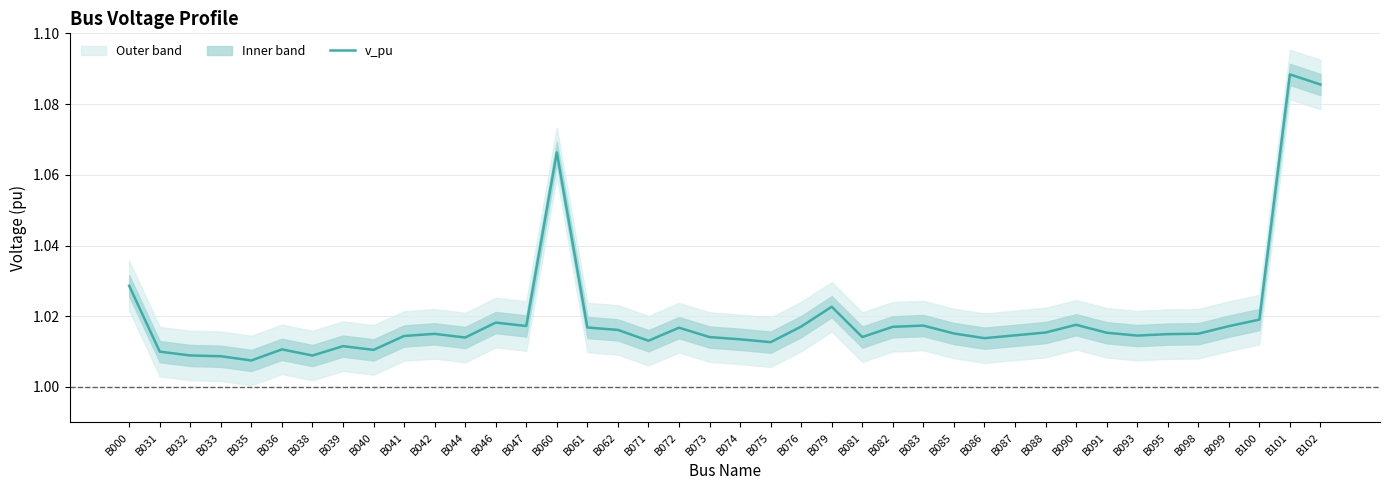

Reading left to right, transcribe all the data shown in this chart.

B000=1.0	B031=1.0	B032=1.0	B033=1.0	B035=1.0	B036=1.0	B038=1.0	B039=1.0	B040=1.0	B041=1.0	B042=1.0	B044=1.0	B046=1.0	B047=1.0	B060=1.1	B061=1.0	B062=1.0	B071=1.0	B072=1.0	B073=1.0	B074=1.0	B075=1.0	B076=1.0	B079=1.0	B081=1.0	B082=1.0	B083=1.0	B085=1.0	B086=1.0	B087=1.0	B088=1.0	B090=1.0	B091=1.0	B093=1.0	B095=1.0	B098=1.0	B099=1.0	B100=1.0	B101=1.1	B102=1.1